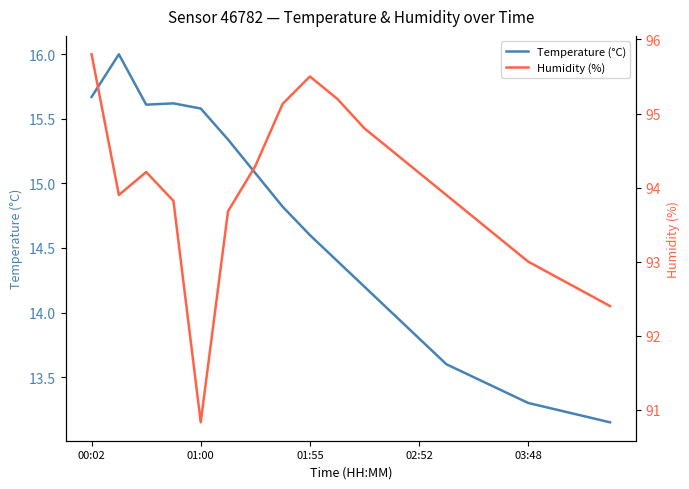

How many values in the Temperature (°C) series are below 14?

8